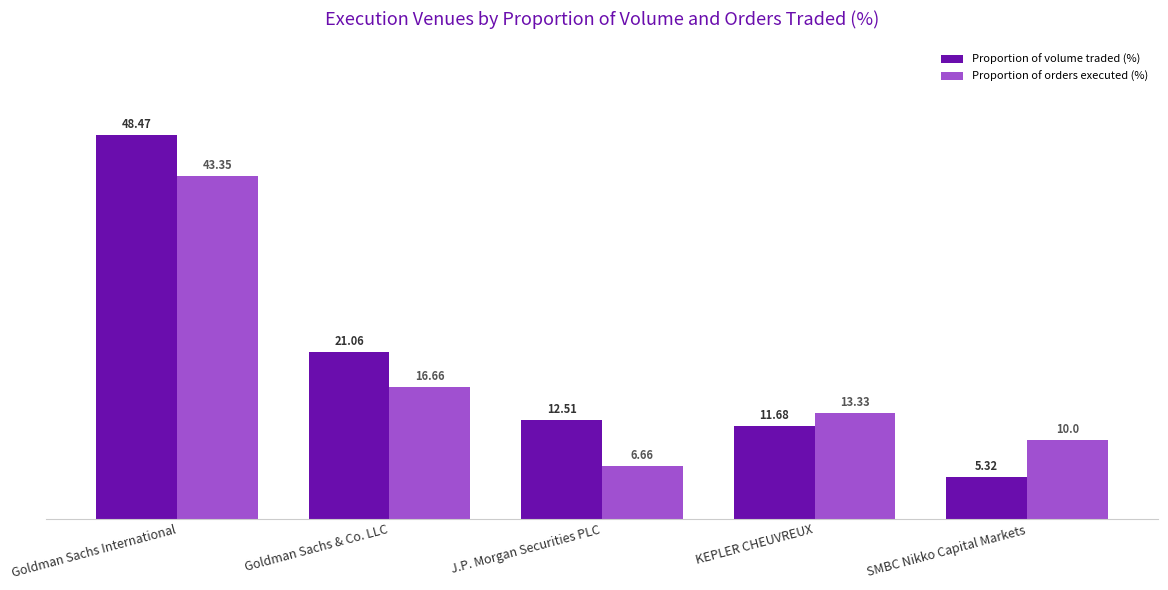

Is it true that Proportion of volume traded (%) equals 5.3 at SMBC Nikko Capital Markets?

True